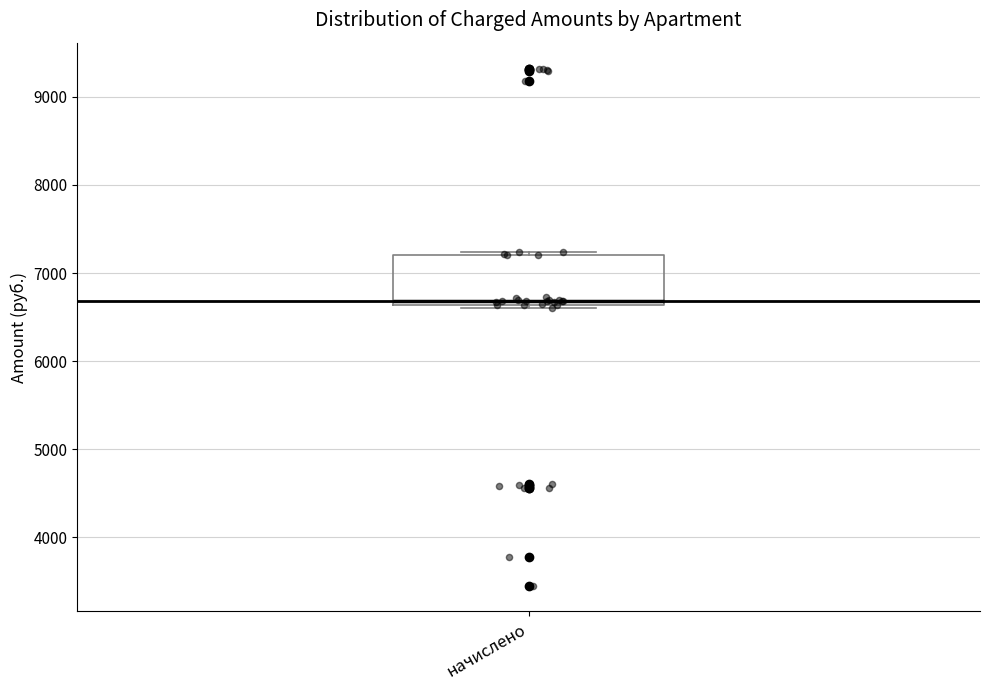

Read this box plot against the y-axis: the position of the median line, the range covered by the box, and the ends of both whiskers. The values are not printed on the chart, so give them approximately, as read against the axis.

median 6700, box 6600 to 7200, whiskers 6600 (just below the box's lower edge) to 7200 (just above the box's upper edge)